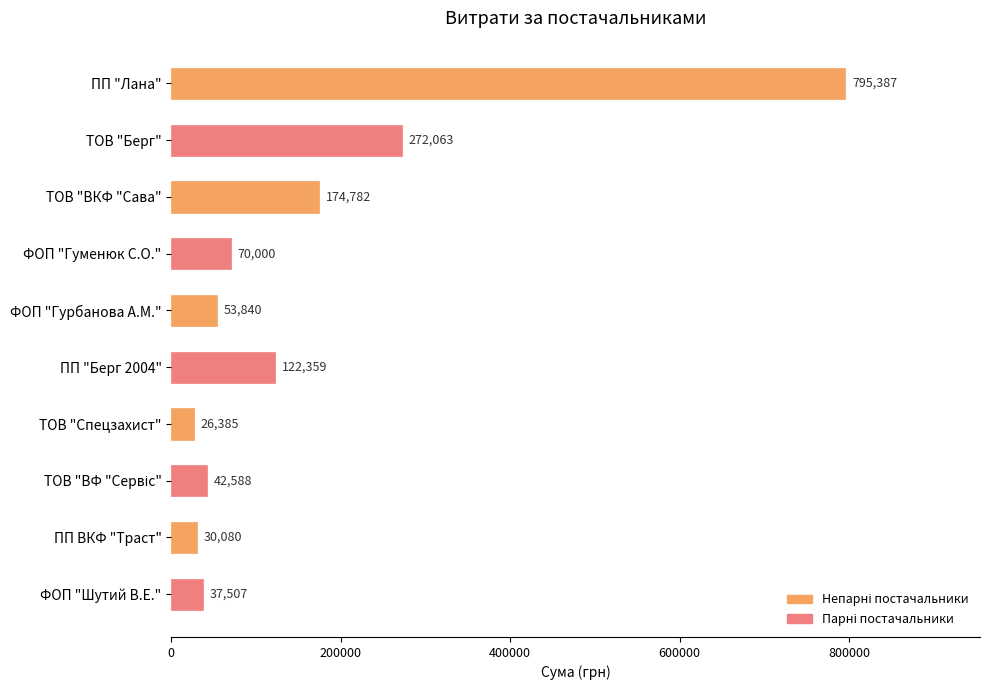

The value at ТОВ "ВКФ "Сава" is 74270.1. True or false?

False